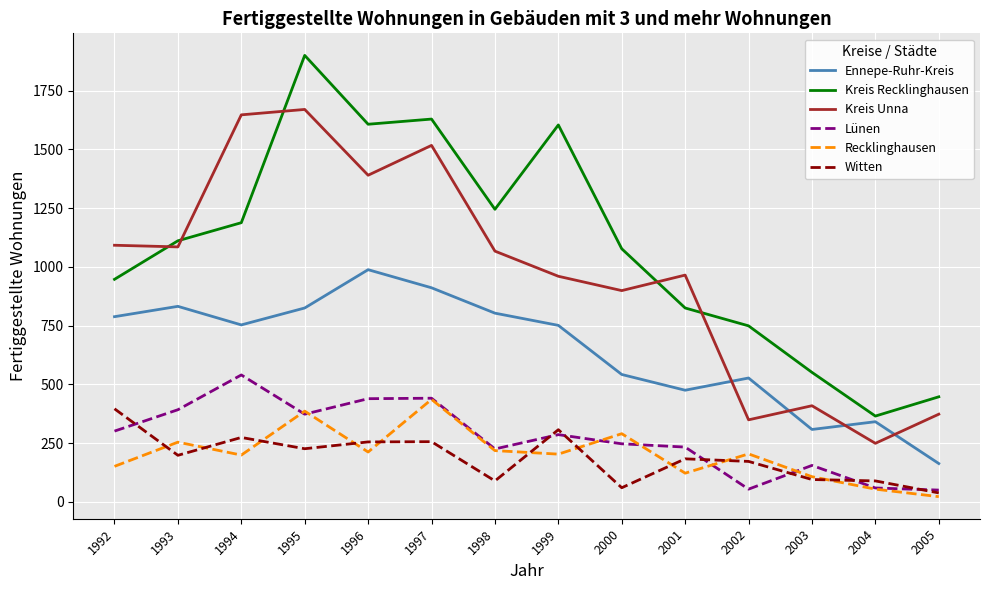

Which series has the largest range (max minus min)?

Kreis Recklinghausen